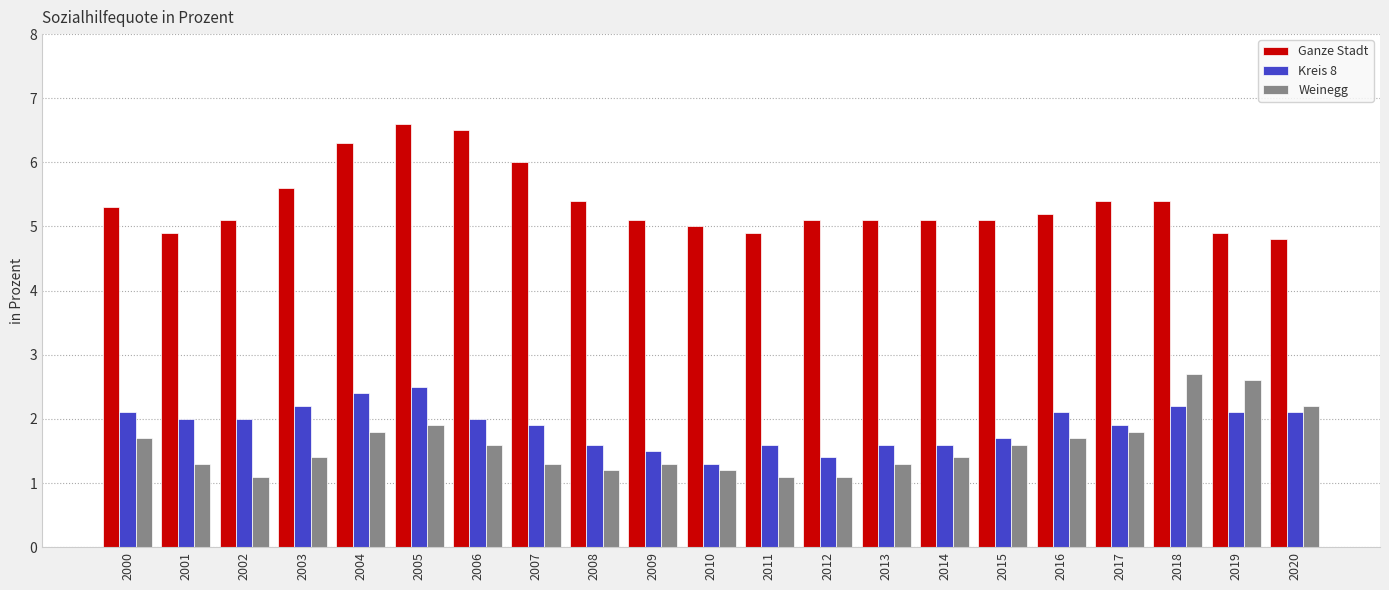

Reading left to right, extract all data points from this chart.

Ganze Stadt: 2000=5.3	2001=4.9	2002=5.1	2003=5.6	2004=6.3	2005=6.6	2006=6.5	2007=6.0	2008=5.4	2009=5.1	2010=5.0	2011=4.9	2012=5.1	2013=5.1	2014=5.1	2015=5.1	2016=5.2	2017=5.4	2018=5.4	2019=4.9	2020=4.8
Kreis 8: 2000=2.1	2001=2.0	2002=2.0	2003=2.2	2004=2.4	2005=2.5	2006=2.0	2007=1.9	2008=1.6	2009=1.5	2010=1.3	2011=1.6	2012=1.4	2013=1.6	2014=1.6	2015=1.7	2016=2.1	2017=1.9	2018=2.2	2019=2.1	2020=2.1
Weinegg: 2000=1.7	2001=1.3	2002=1.1	2003=1.4	2004=1.8	2005=1.9	2006=1.6	2007=1.3	2008=1.2	2009=1.3	2010=1.2	2011=1.1	2012=1.1	2013=1.3	2014=1.4	2015=1.6	2016=1.7	2017=1.8	2018=2.7	2019=2.6	2020=2.2